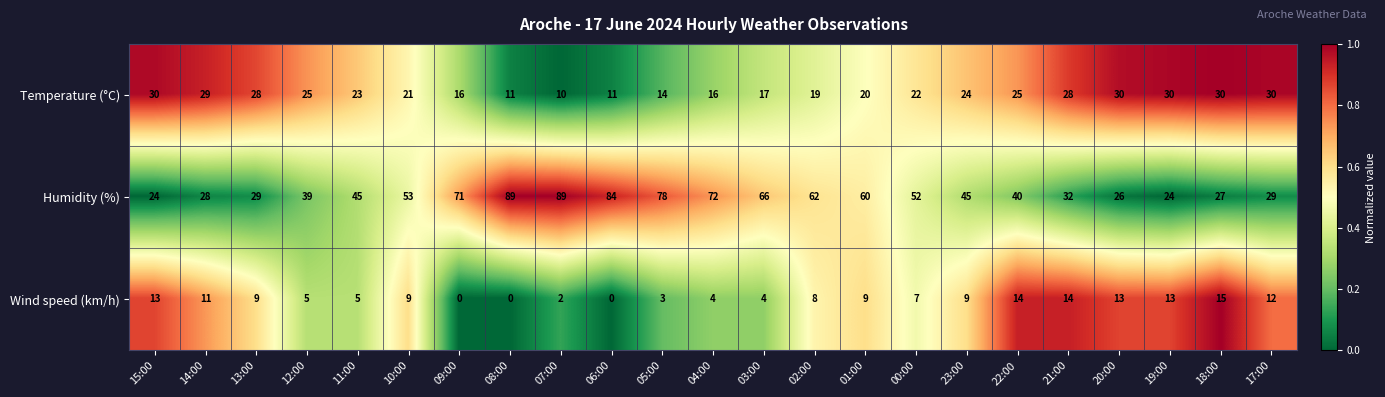

What is the maximum value shown in the chart?

89